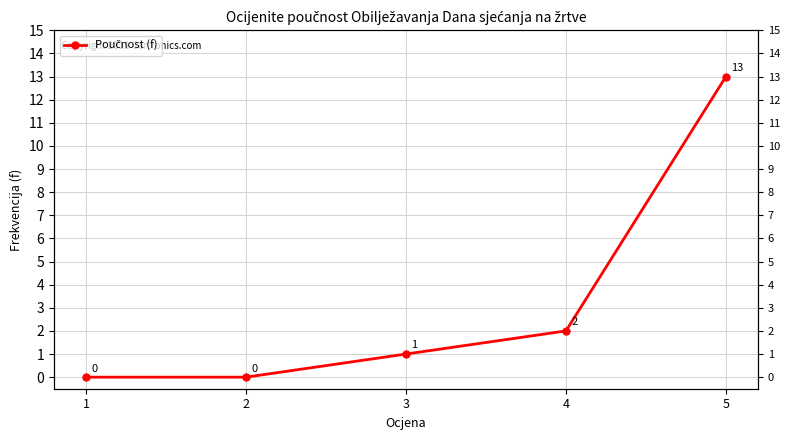

Rank the categories by value from highest to lowest.

5, 4, 3, 1, 2